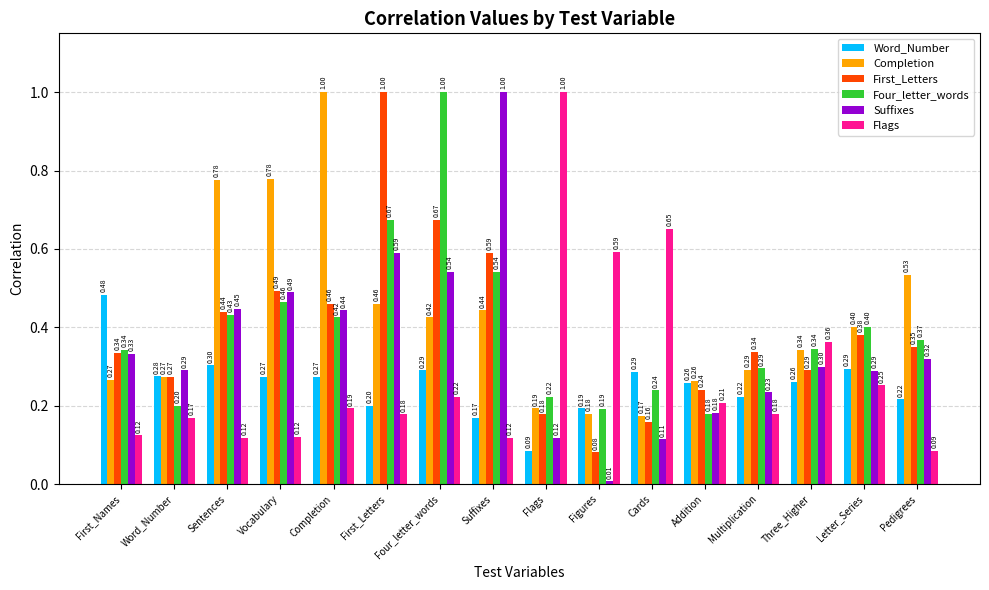

True or false: Suffixes has a value of 1.7 at Suffixes.

False